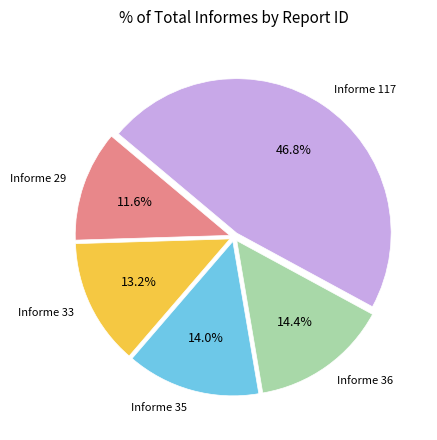

Does any single category account for the majority?

No